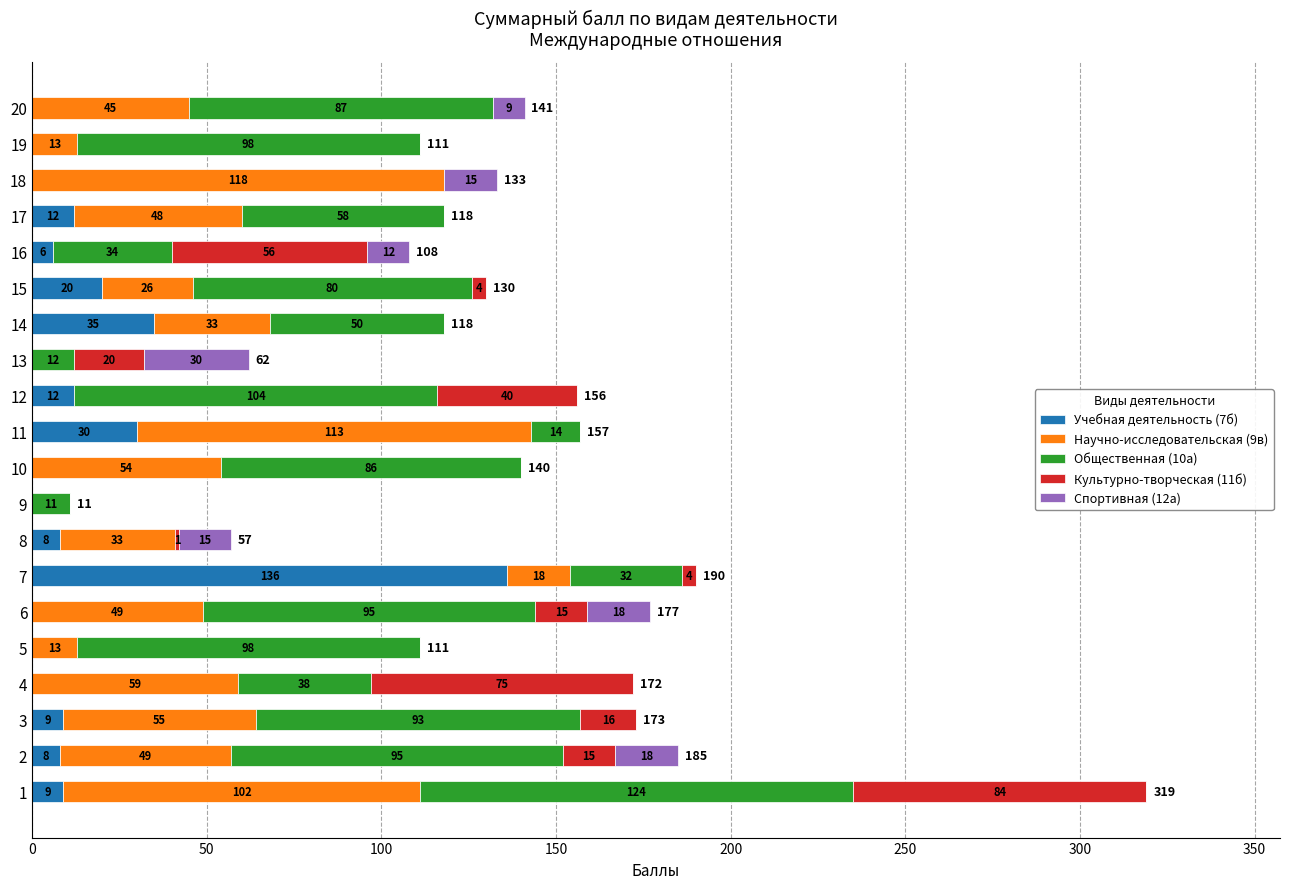

What is the total value across all series at 4?

172